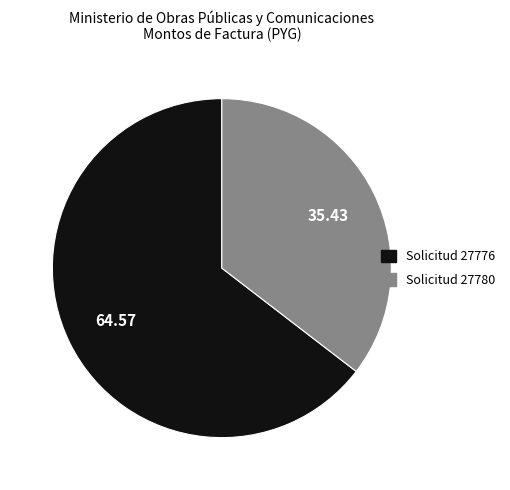

Does any single category account for the majority?

Yes